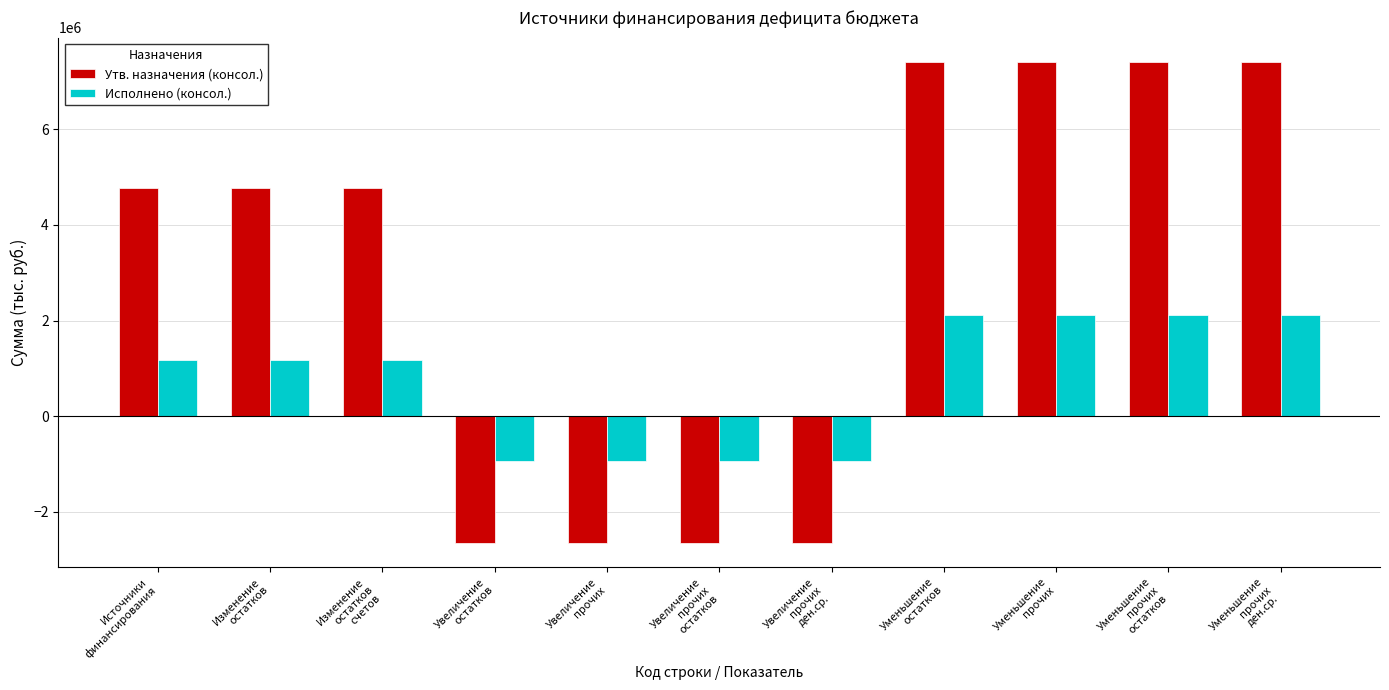

What is the difference between the highest and lowest values at Изменение
остатков
счетов?

3582239.5